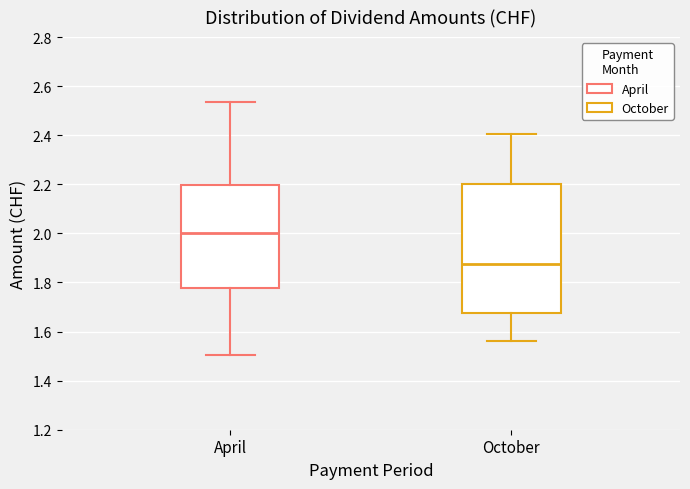

Reading left to right, transcribe this box plot: for each box, give where its median line is, the range the box spans, and where its two whiskers end, as read against the y-axis. The values are not printed on the chart, so give them approximately, as read against the axis.

April: median 2.00, box 1.78 to 2.20, whiskers 1.50 to 2.54
October: median 1.88, box 1.68 to 2.20, whiskers 1.56 to 2.40